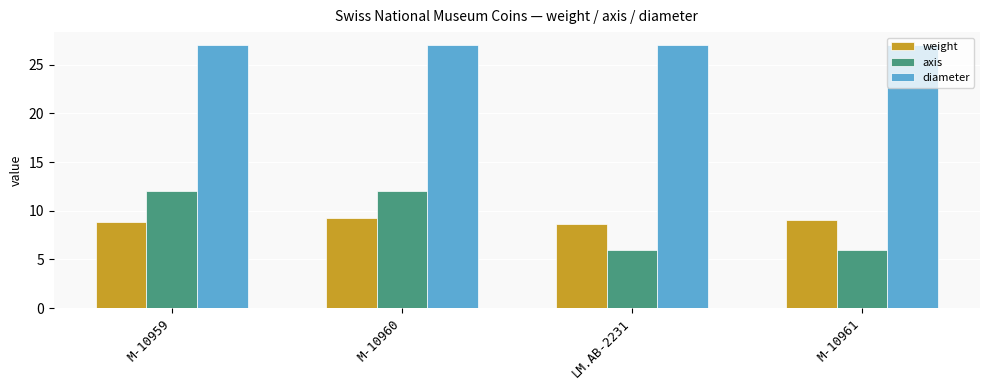

Reading left to right, extract all data points from this chart.

weight: 8.8	9.2	8.7	9.1
axis: 12.0	12.0	6.0	6.0
diameter: 27.0	27.0	27.0	27.0